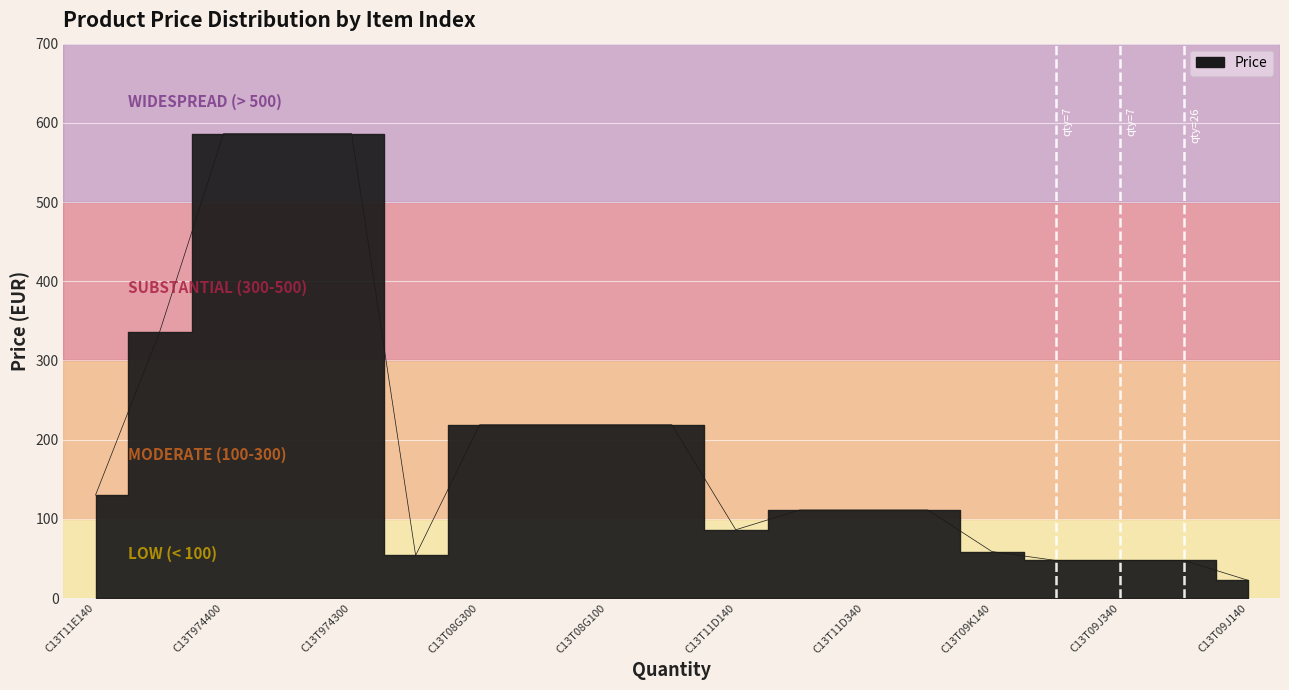

What is the label of the 17th point from the left?

C13T09J340